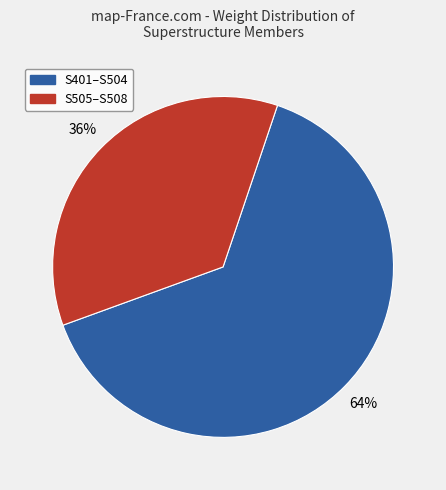

Does any single category account for the majority?

Yes